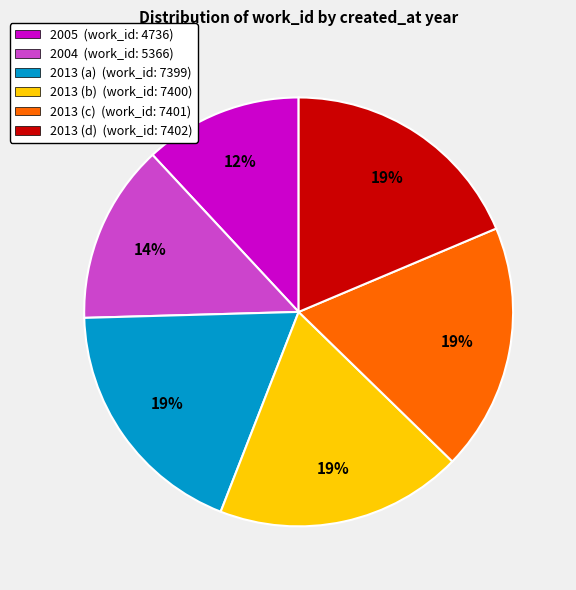

How many slices are in this pie chart?

6